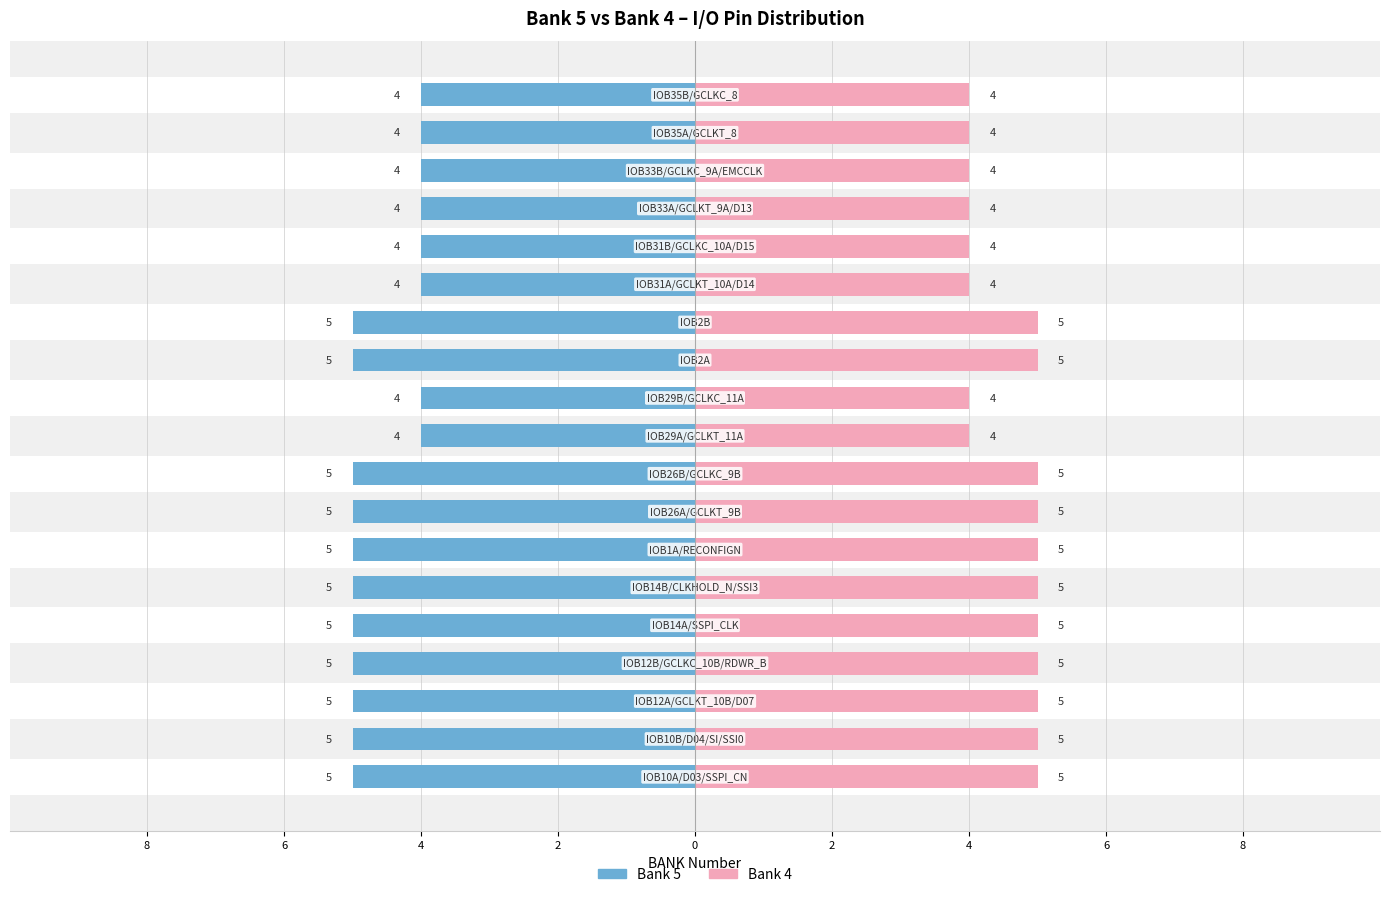

Between 8 and 17, which is larger?

8